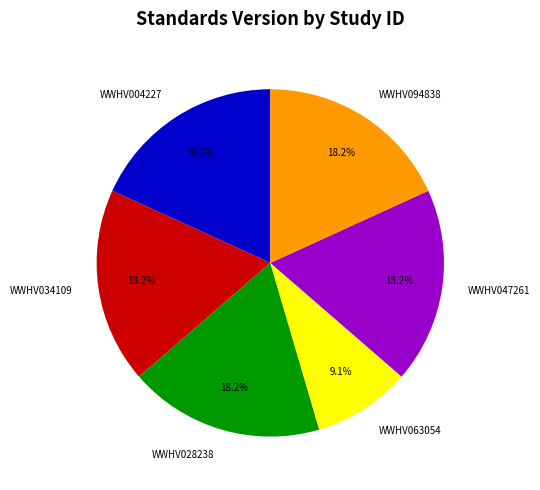

Which slice is the smallest?

WWHV063054